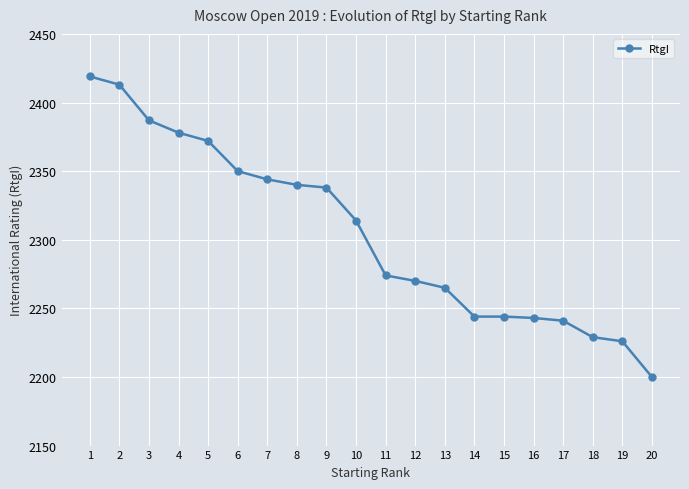

Is it true that the value at 7 is 757?

False